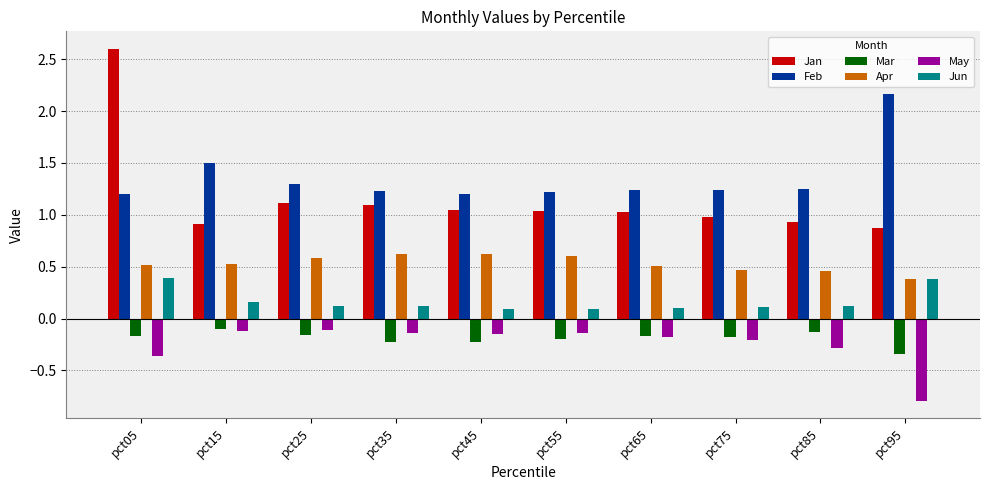

What is the maximum value shown in the chart?

2.6